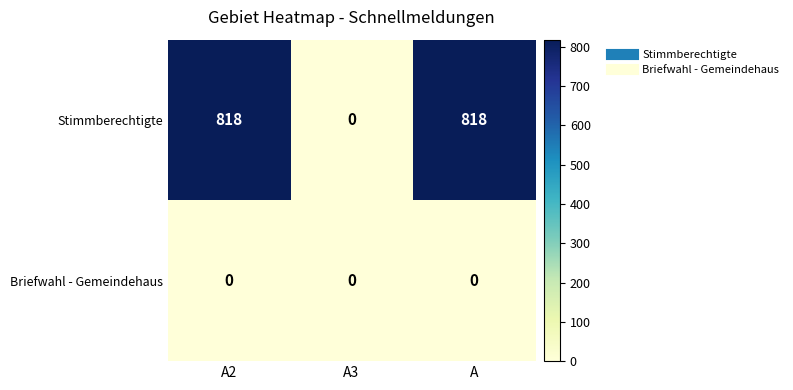

Read the Stimmberechtigte value at A2, to the nearest 100.

800